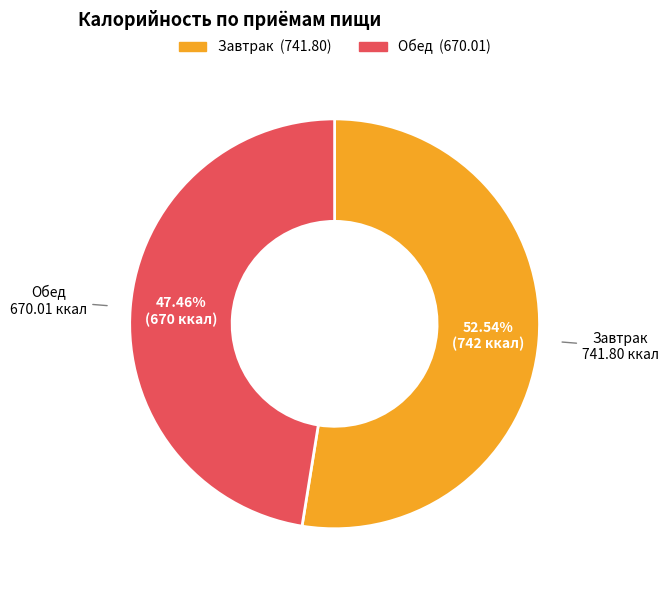

Which slice represents more than half of the pie?

Завтрак